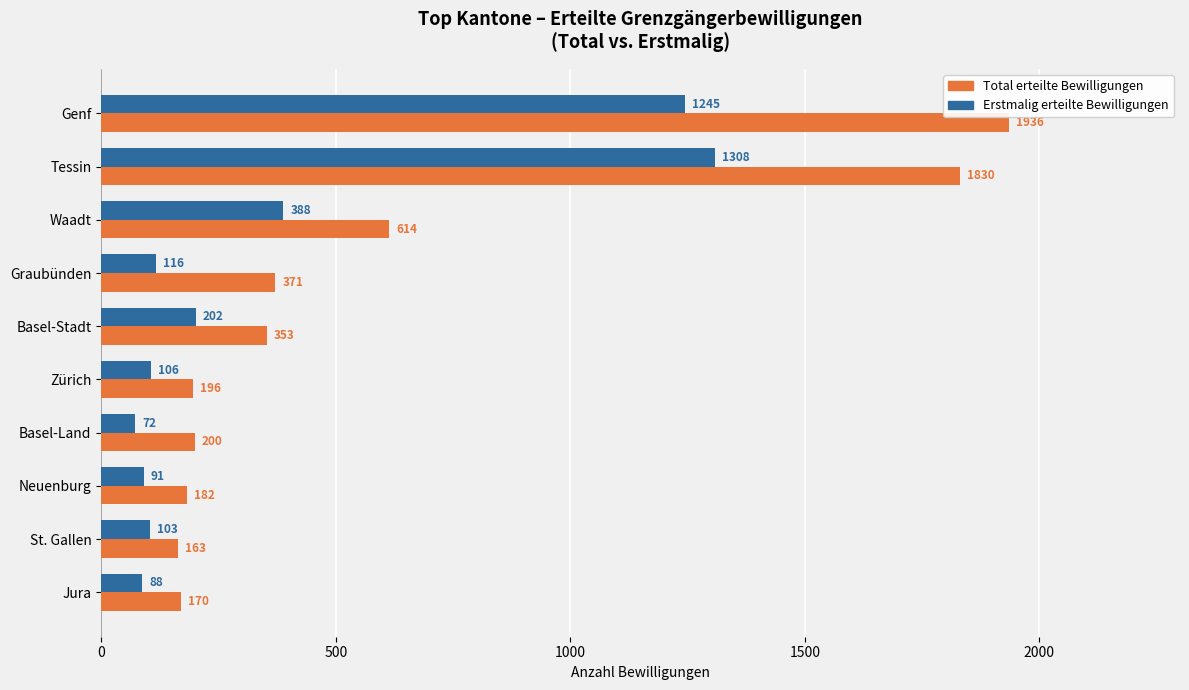

The Erstmalig erteilte Bewilligungen series shows 542 at Waadt. True or false?

False